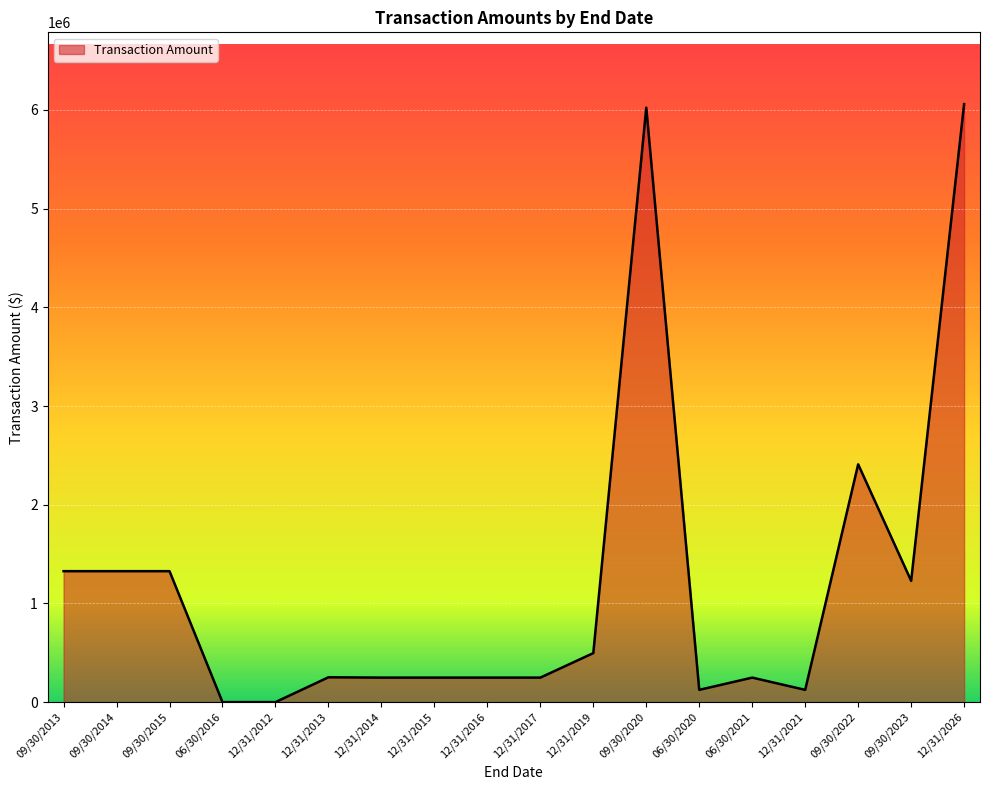

Read the value at 09/30/2023.

1228850